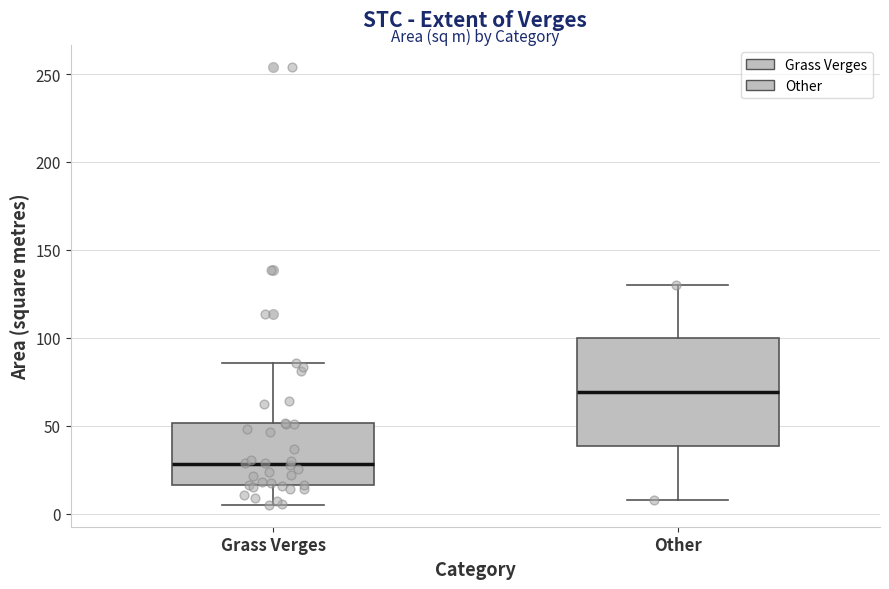

Where is the upper edge of the box for Grass Verges on the y-axis? The values are not printed on the chart, so give them approximately, as read against the axis.

50